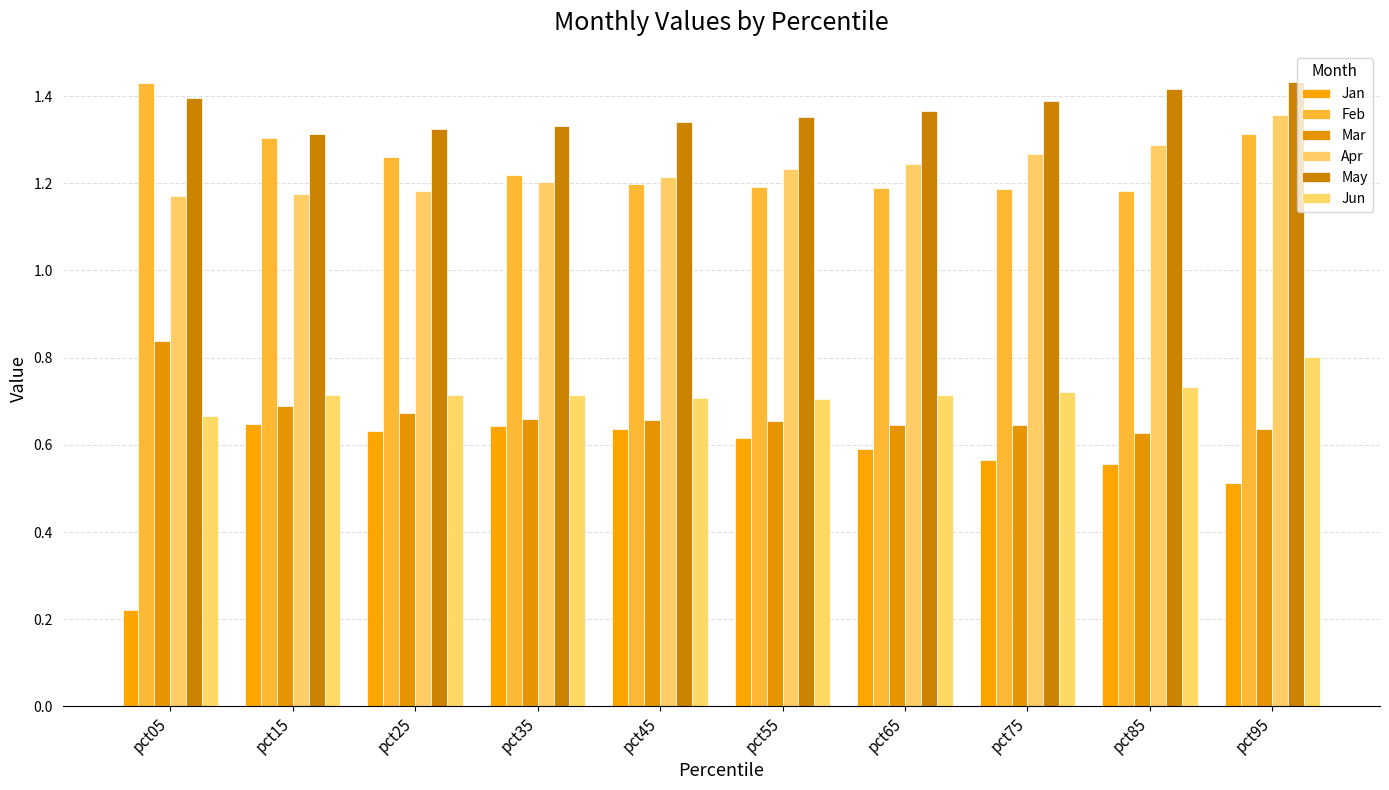

List the series in order of their peak value, lowest first.

Jan, Jun, Mar, Apr, Feb, May